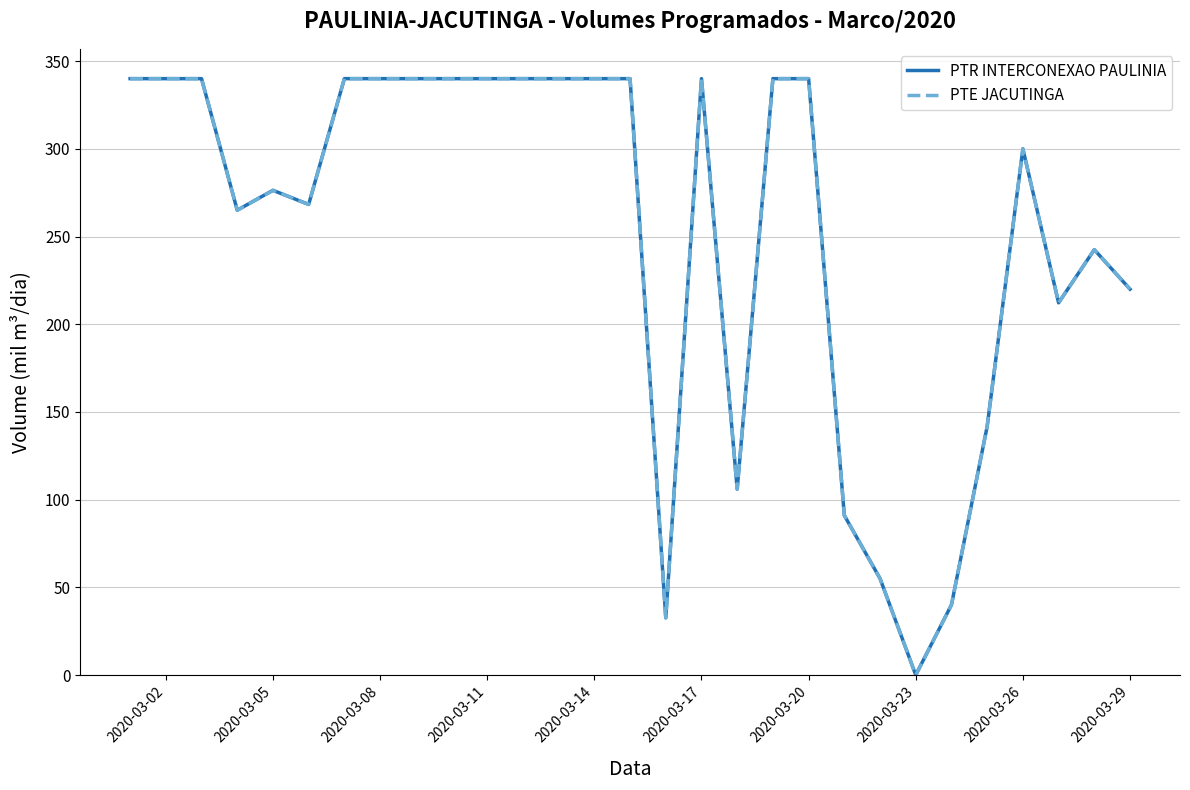

At which category is the sum across all series the highest?

2020-03-02